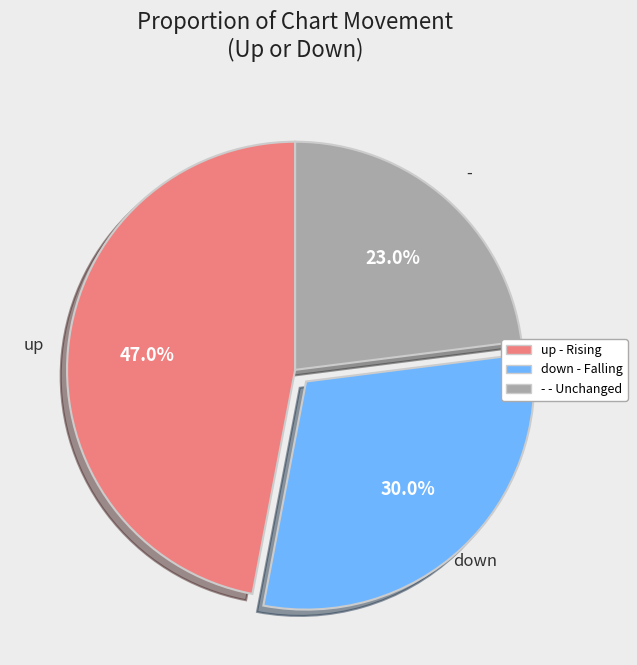

Count the number of slices in the pie.

3